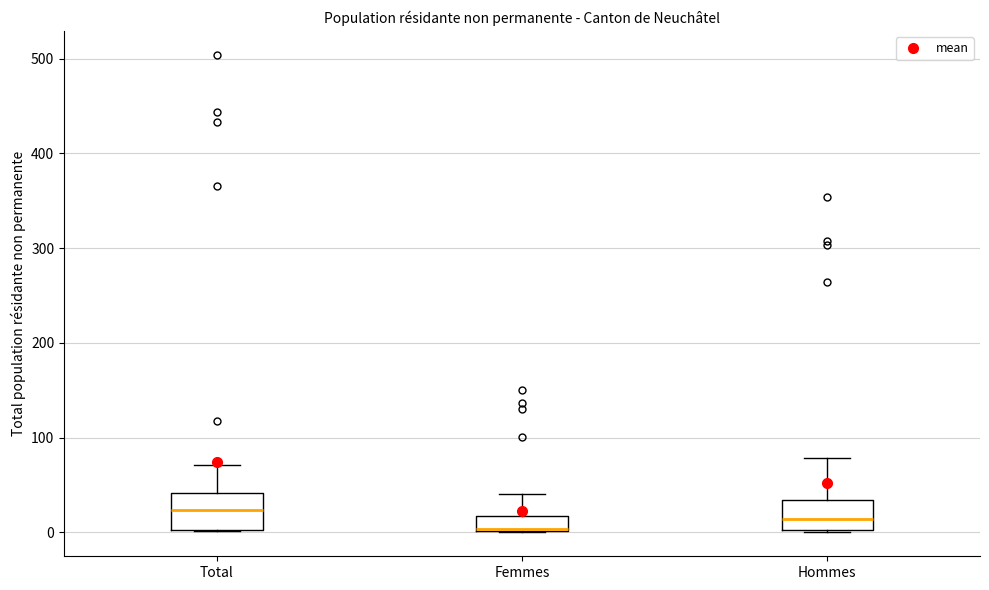

Reading left to right, transcribe this box plot: for each box, give where its median line is, the range the box spans, and where its two whiskers end, as read against the y-axis. The values are not printed on the chart, so give them approximately, as read against the axis.

Total: median 20, box 0 to 40, whiskers 0 to 70
Femmes: median 0, box 0 to 20, whiskers 0 to 40
Hommes: median 10, box 0 to 30, whiskers 0 to 80